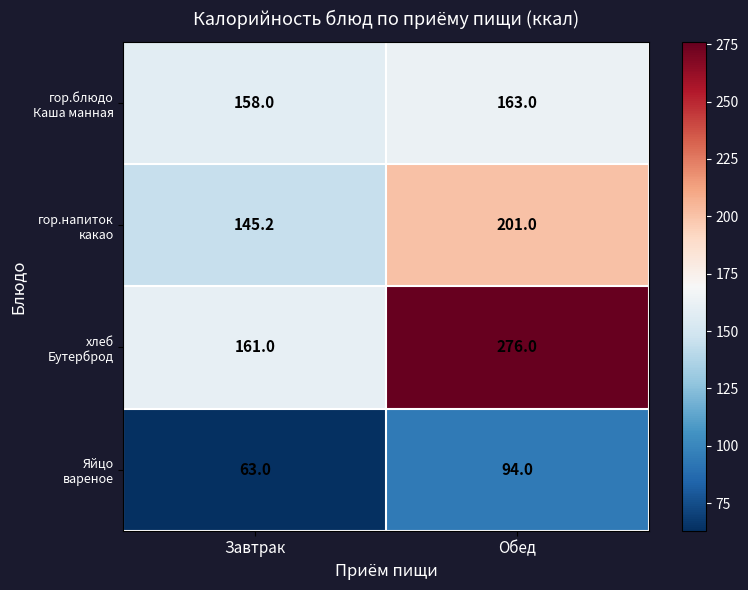

What is the spread (max minus min) of values at Завтрак?

98.0